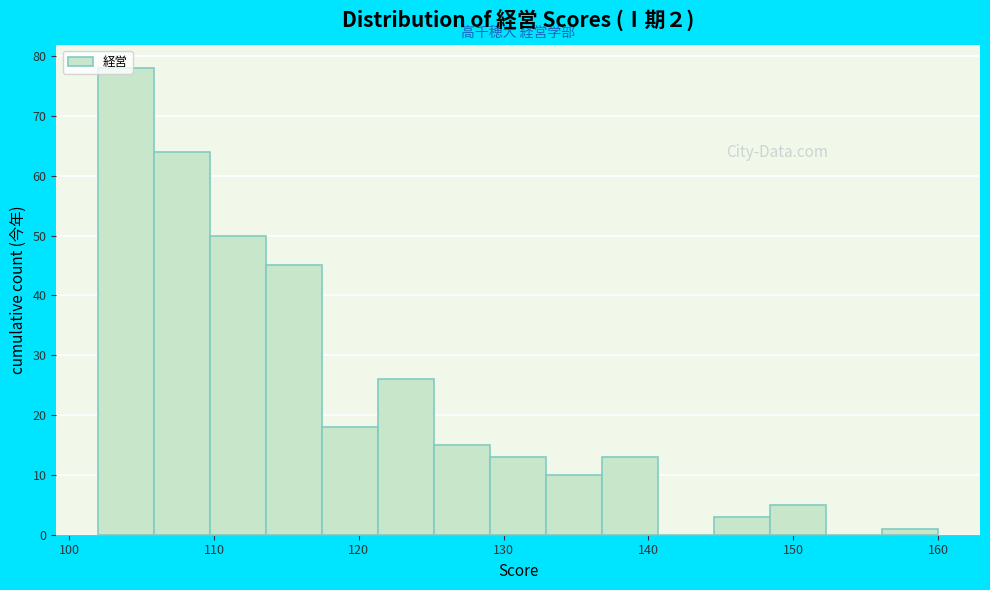

Around what value on the x-axis is the tallest bar? Give the approximate position of its centre, as read against the axis.

104